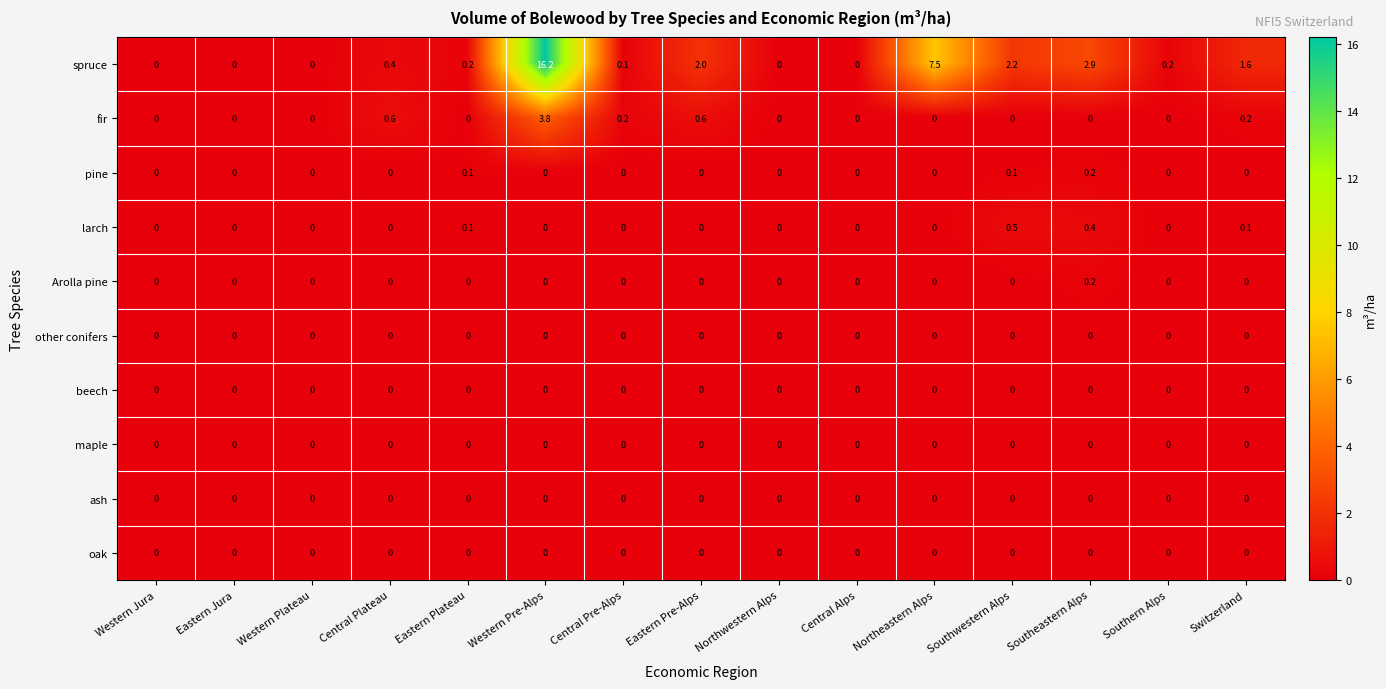

What is the sum of all pine values?

0.4